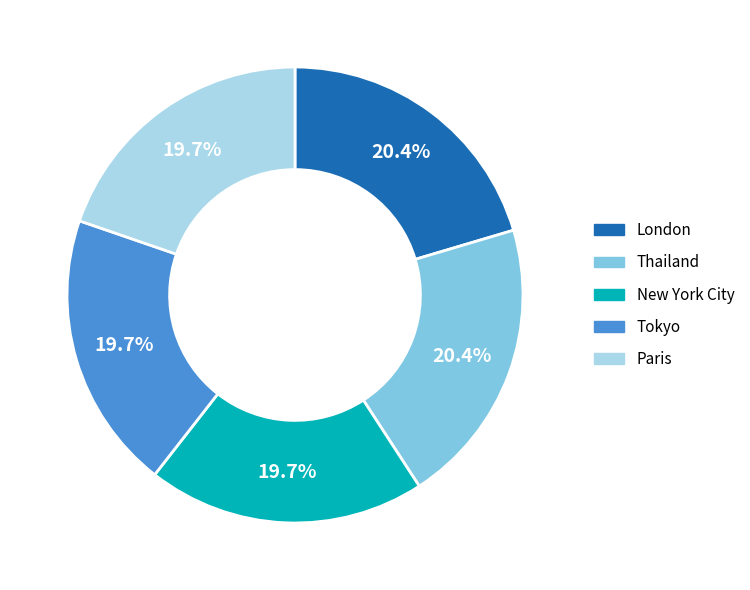

Does Paris account for over 50% of the chart?

No